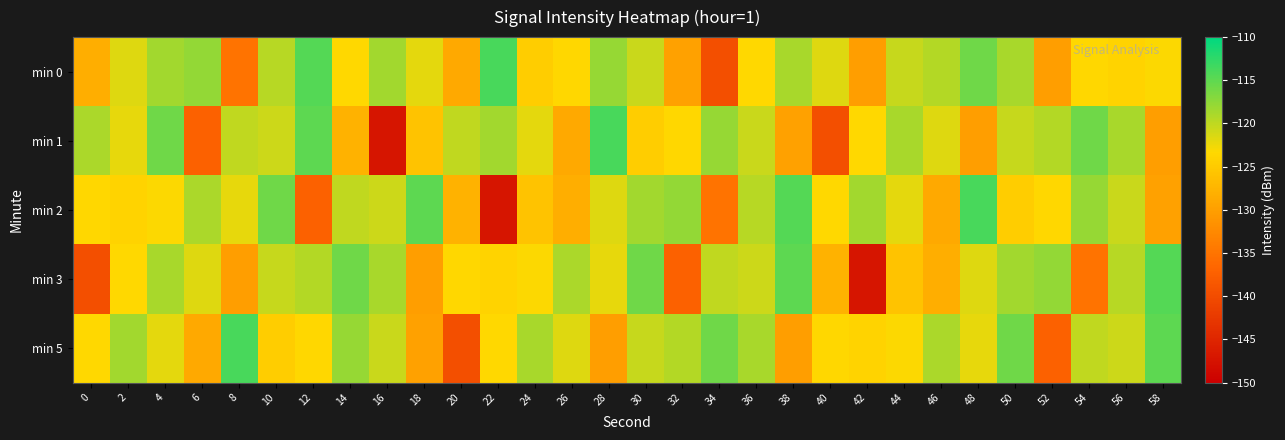

What is the greatest value displayed?

-113.9